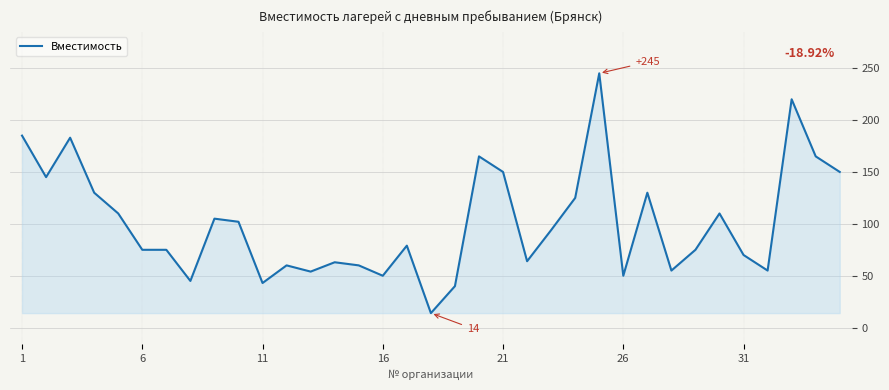

What is the difference between the second highest and minimum values?

206